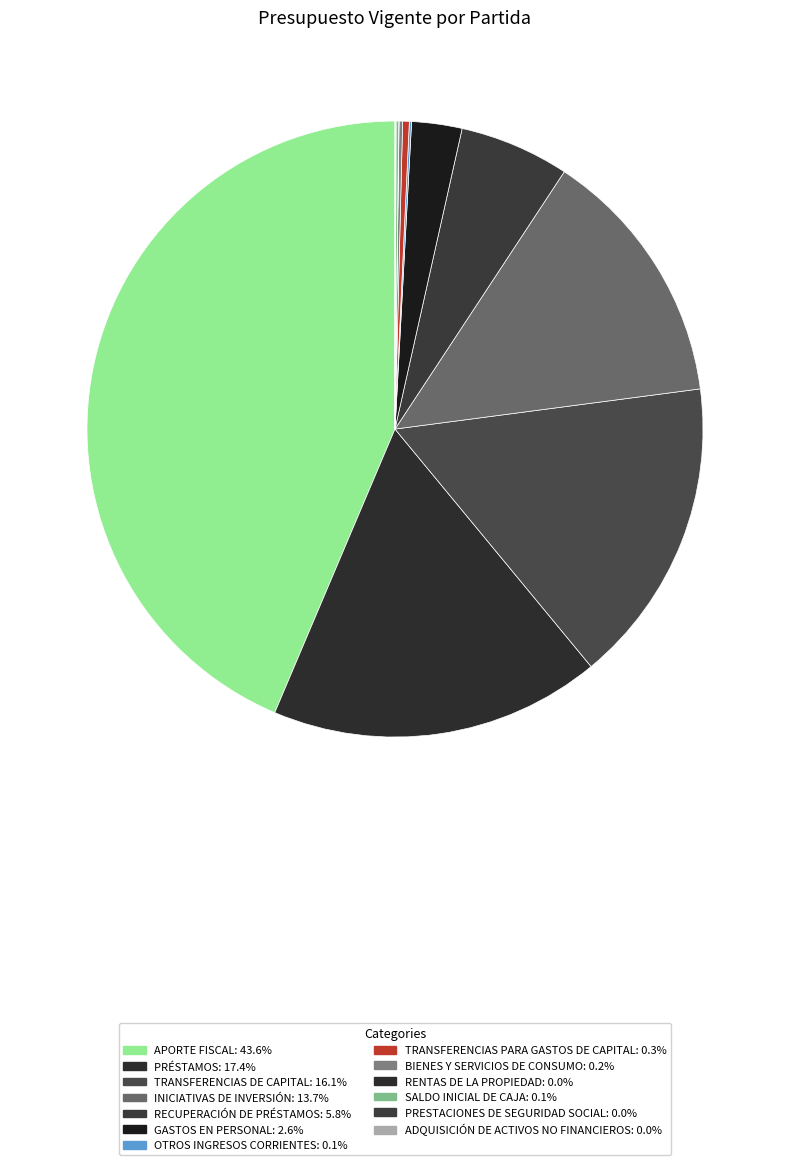

Is there any slice that represents more than half of the pie?

No